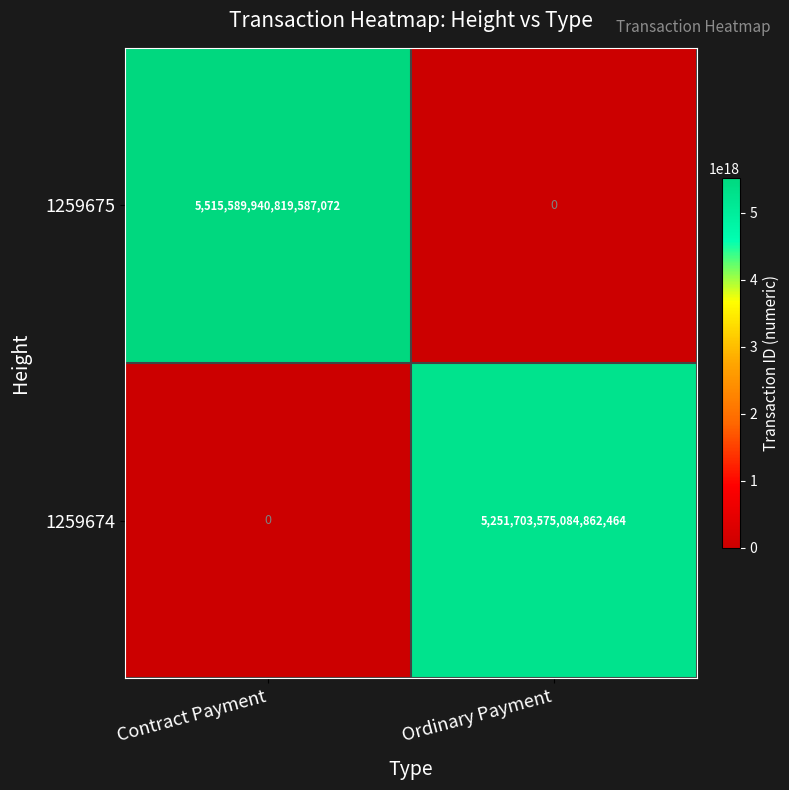

At which category is the sum across all series the highest?

Contract Payment